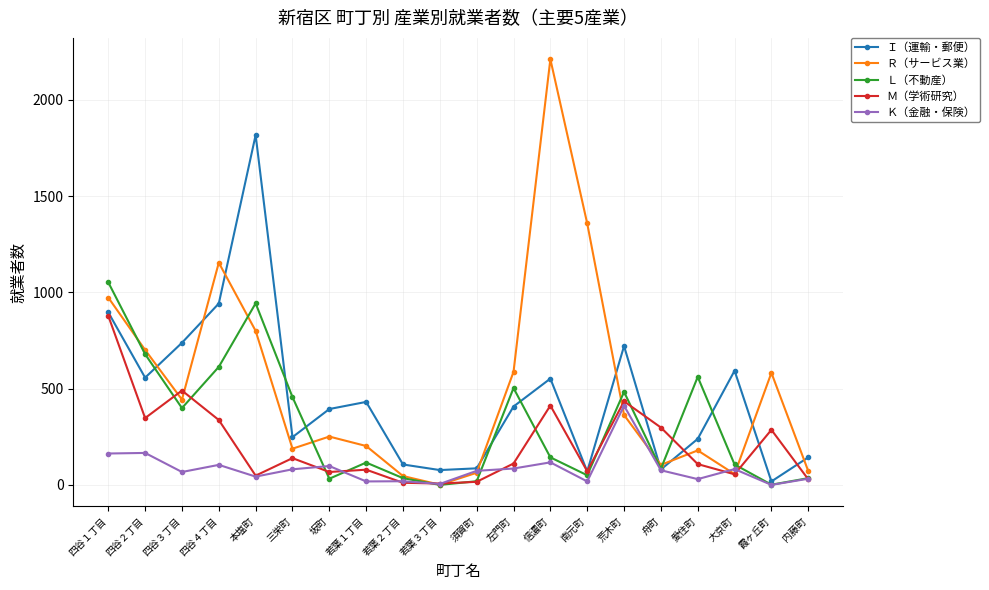

List the series in order of their peak value, lowest first.

Ｋ（金融・保険）, Ｍ（学術研究）, Ｌ（不動産）, Ｉ（運輸・郵便）, Ｒ（サービス業）